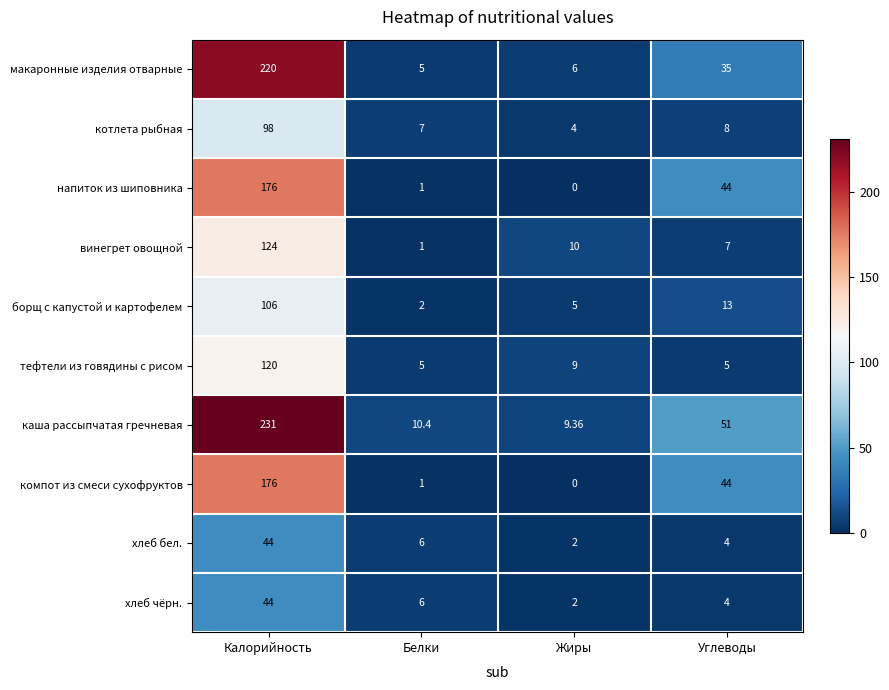

Which series changed the most between Калорийность and Белки?

каша рассыпчатая гречневая